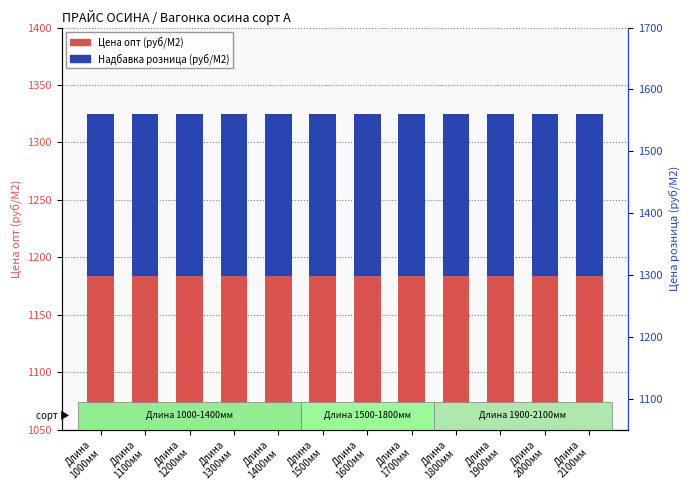

At which category is the sum across all series the highest?

Длина
1000мм